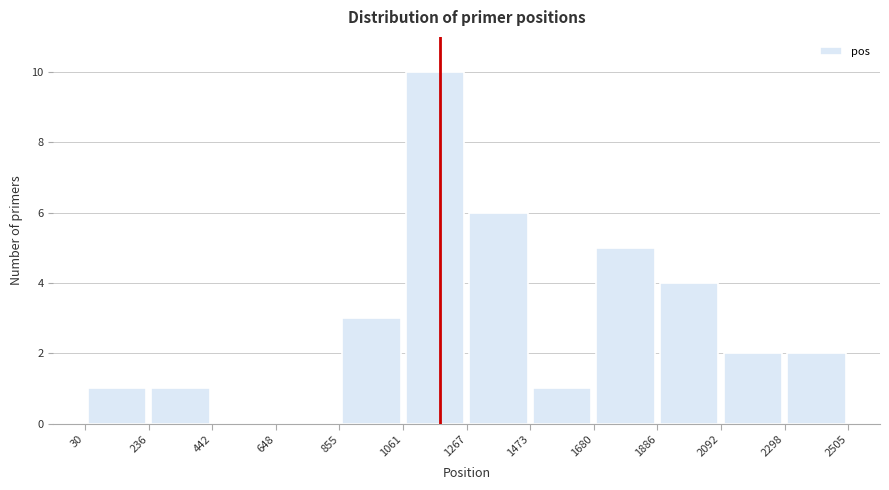

Reading left to right, list every bar in this chart as the range it spans on the x-axis followed by its height. The values are not printed on the chart, so give them approximately, as read against the axis.

30 to 236: 1
236 to 442: 1
442 to 648: 0
648 to 855: 0
855 to 1061: 3
1061 to 1267: 10
1267 to 1473: 6
1473 to 1680: 1
1680 to 1886: 5
1886 to 2092: 4
2092 to 2298: 2
2298 to 2505: 2